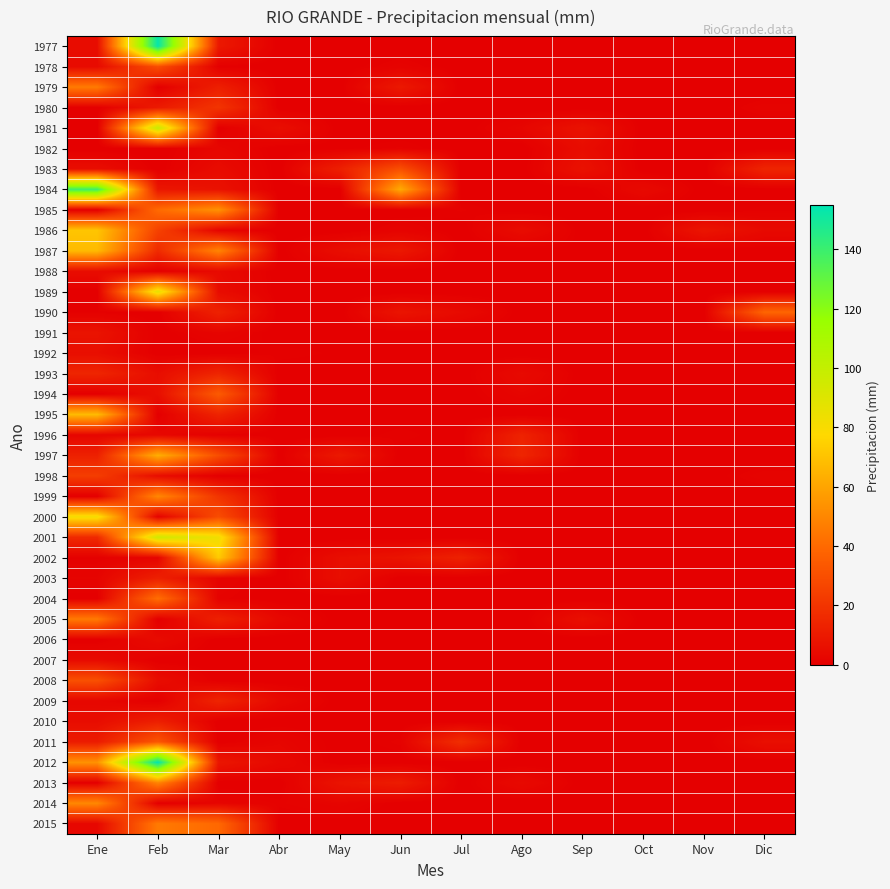

How many categories are shown in the chart?

12